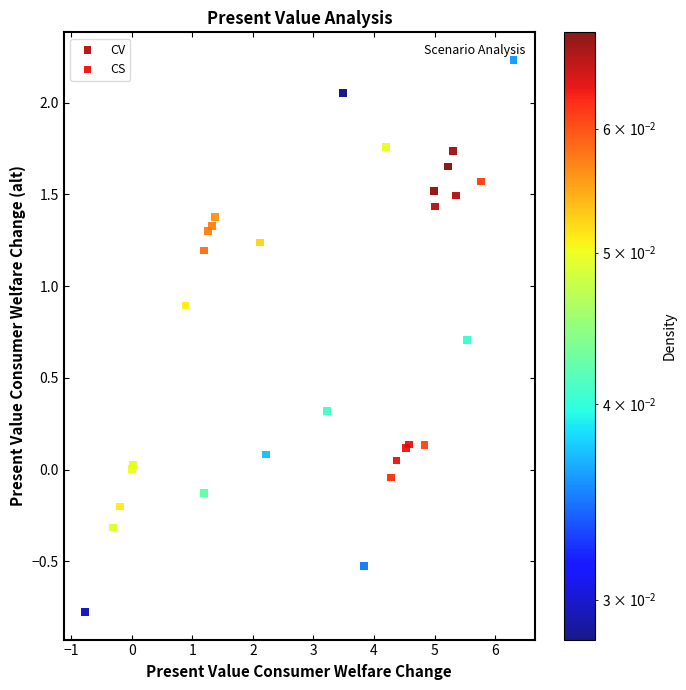

Which series has the widest spread of Y values?

CS